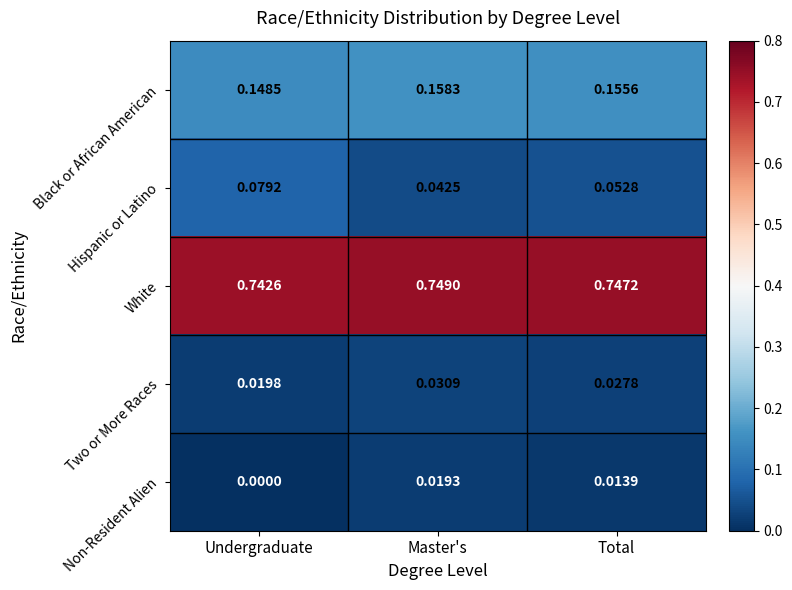

List the labels in order of Black or African American value, largest first.

Master's, Total, Undergraduate